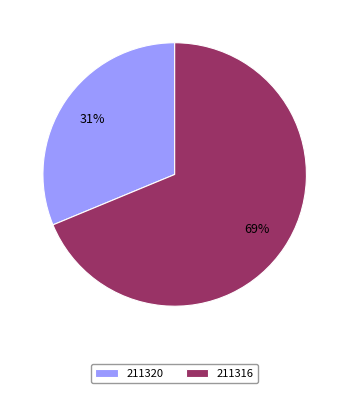

Combined, do 211316 and 211320 account for over 50%?

Yes